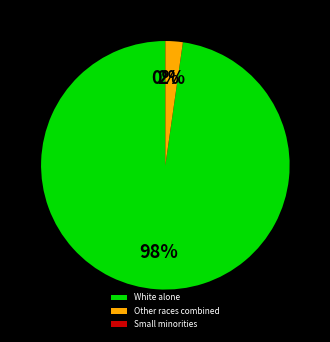

Which has a higher value, White alone or Other races combined?

White alone